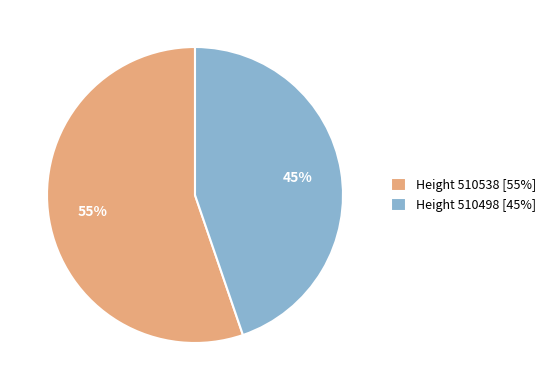

To the nearest percent, what is the combined percentage of Height 510498 [45%] and Height 510538 [55%]?

100%